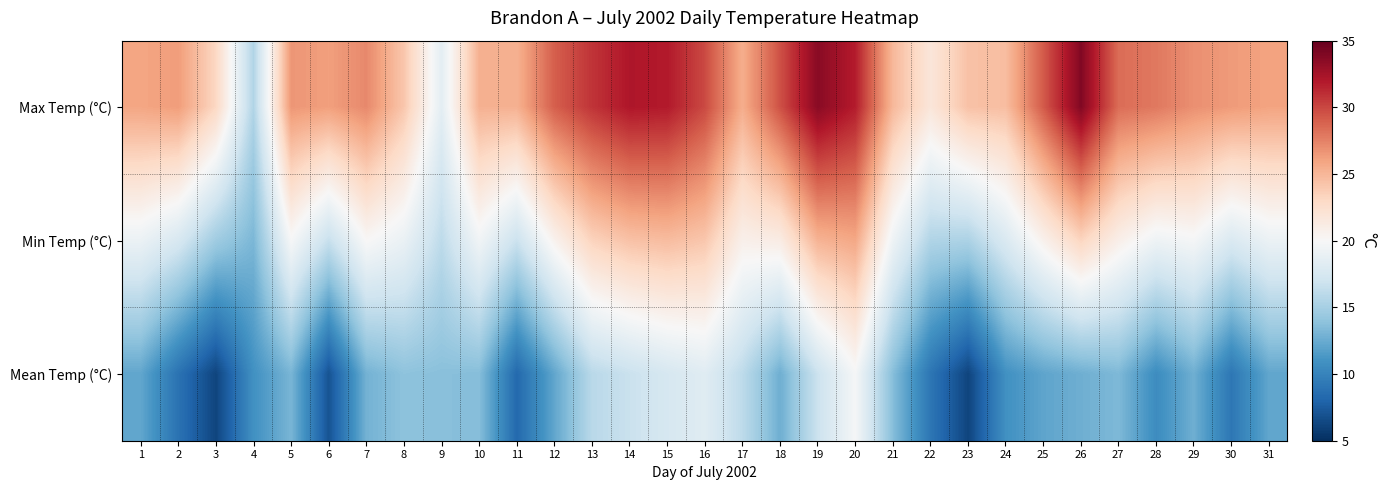

Reading right to left, extract all data points from this chart.

Max Temp (°C): 31=26.0	30=26.4	29=26.9	28=27.9	27=28.4	26=33.9	25=29.2	24=24.6	23=24.4	22=21.8	21=24.9	20=31.8	19=33.6	18=29.6	17=25.5	16=29.9	15=31.9	14=32.1	13=30.8	12=29.0	11=25.3	10=25.3	9=18.5	8=24.1	7=27.2	6=26.2	5=26.6	4=15.5	3=23.1	2=26.3	1=25.9
Min Temp (°C): 31=19.1	30=17.8	29=19.8	28=19.3	27=20.9	26=23.3	25=20.7	24=17.8	23=15.3	22=15.5	21=19.3	20=25.8	19=25.2	18=21.2	17=20.8	16=24.1	15=24.7	14=24.4	13=23.4	12=20.6	11=16.8	10=19.5	9=16.1	8=19.0	7=20.1	6=16.6	5=19.9	4=13.2	3=14.7	2=17.6	1=19.1
Mean Temp (°C): 31=12.2	30=9.2	29=12.7	28=10.6	27=13.3	26=12.7	25=12.1	24=10.9	23=6.2	22=9.1	21=13.6	20=19.8	19=16.8	18=12.7	17=16.1	16=18.2	15=17.5	14=16.7	13=15.9	12=12.2	11=8.3	10=13.6	9=13.7	8=13.9	7=12.9	6=7.0	5=13.1	4=10.9	3=6.2	2=8.9	1=12.2